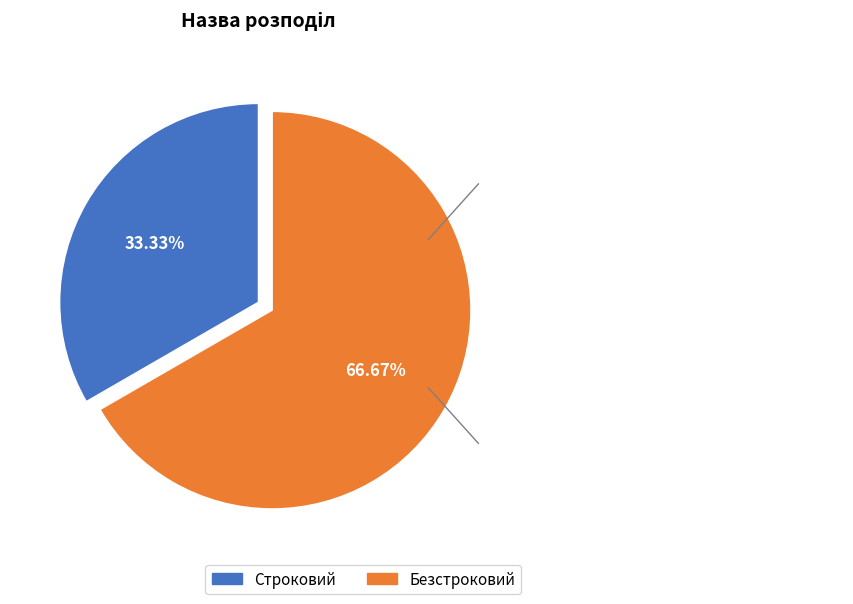

What portion of the pie excludes Безстроковий?

33.3%